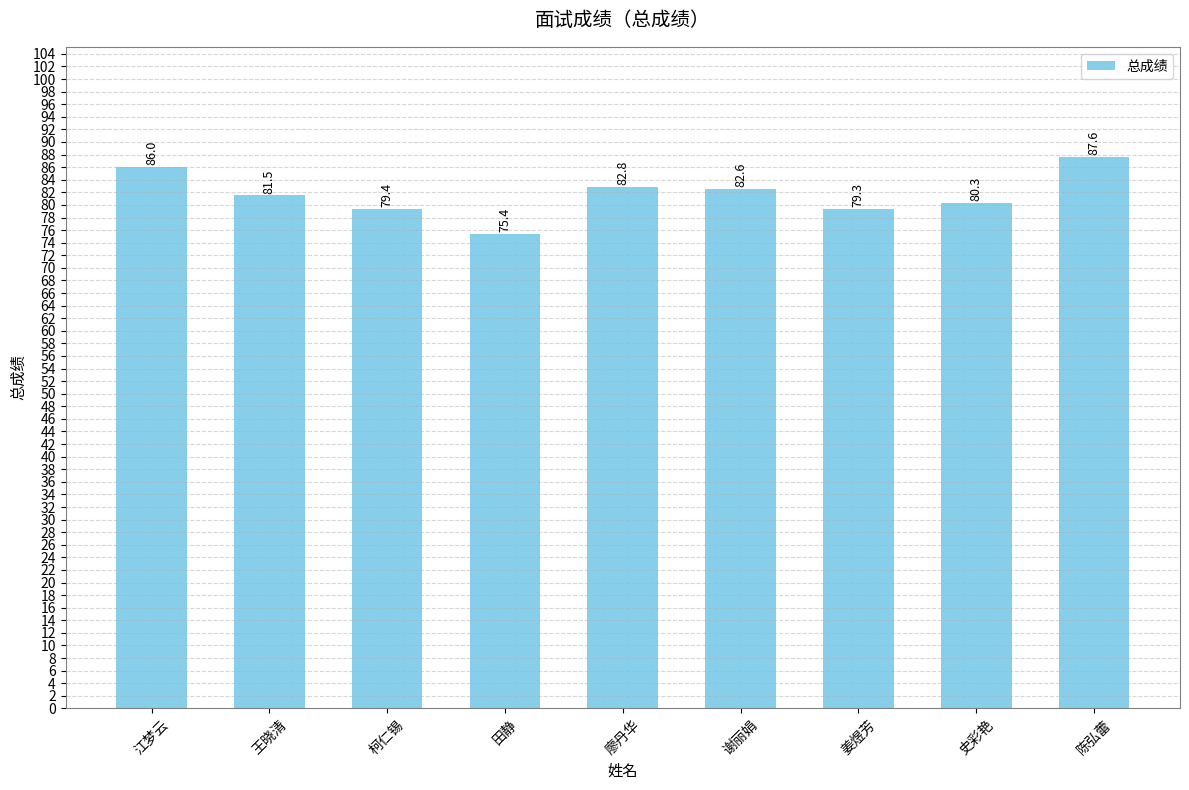

How many series are shown in this chart?

1